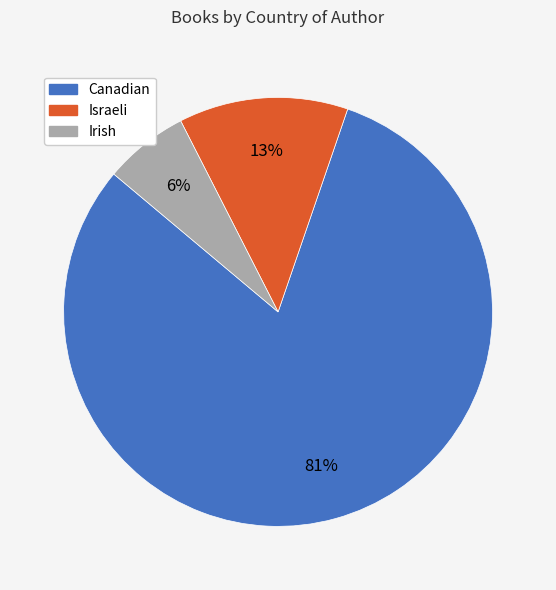

Which has a higher value, Israeli or Canadian?

Canadian